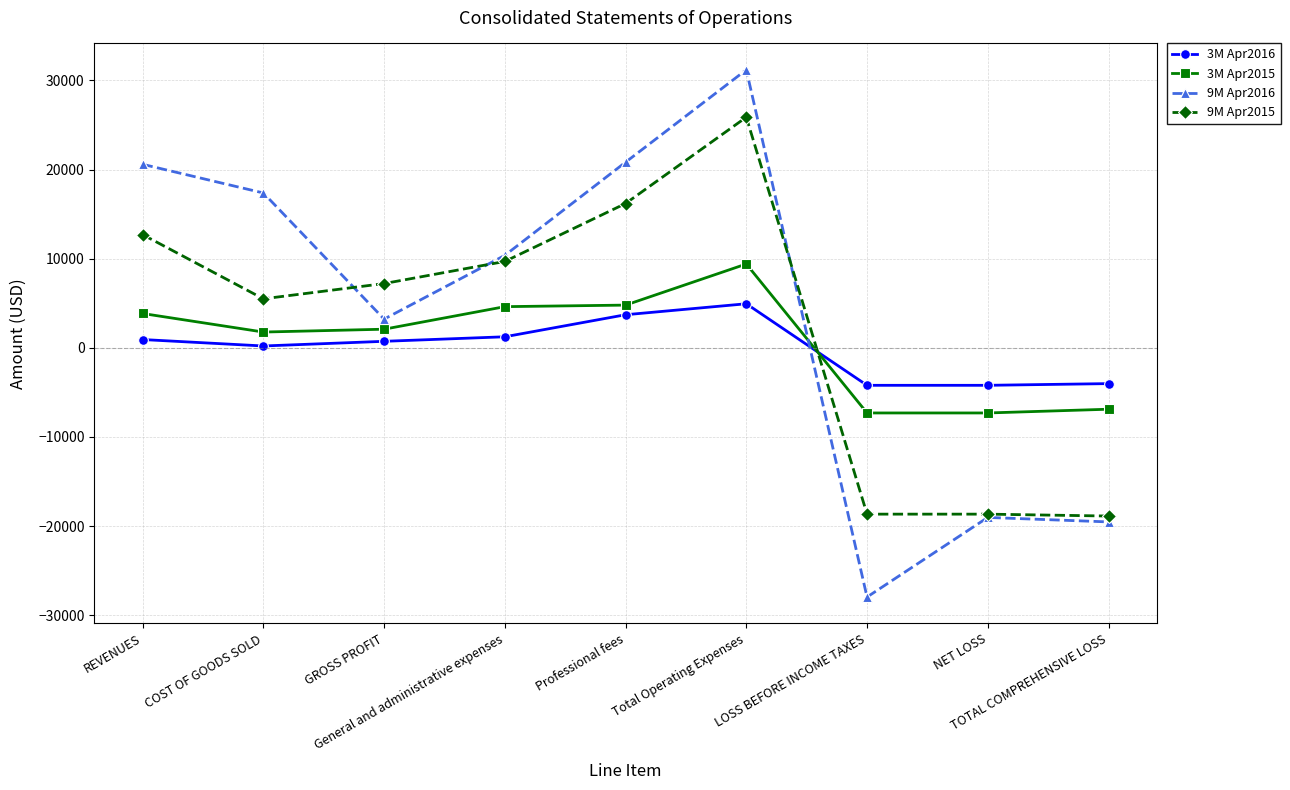

Where does the 9M Apr2016 series first go above 10367?

REVENUES